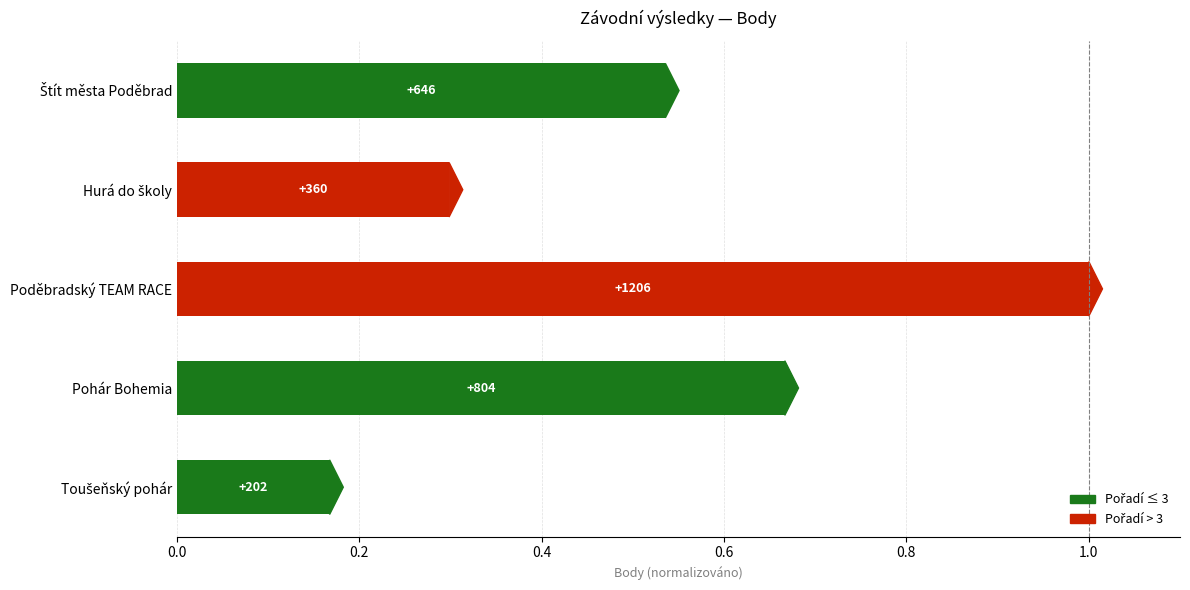

Does the chart contain any negative values?

No